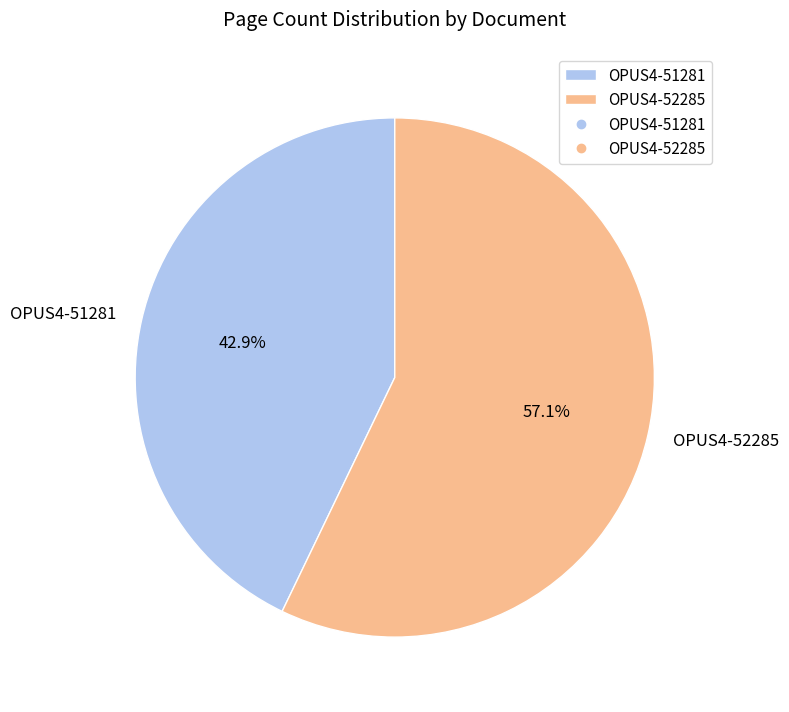

To the nearest percent, what is the average slice percentage?

50%